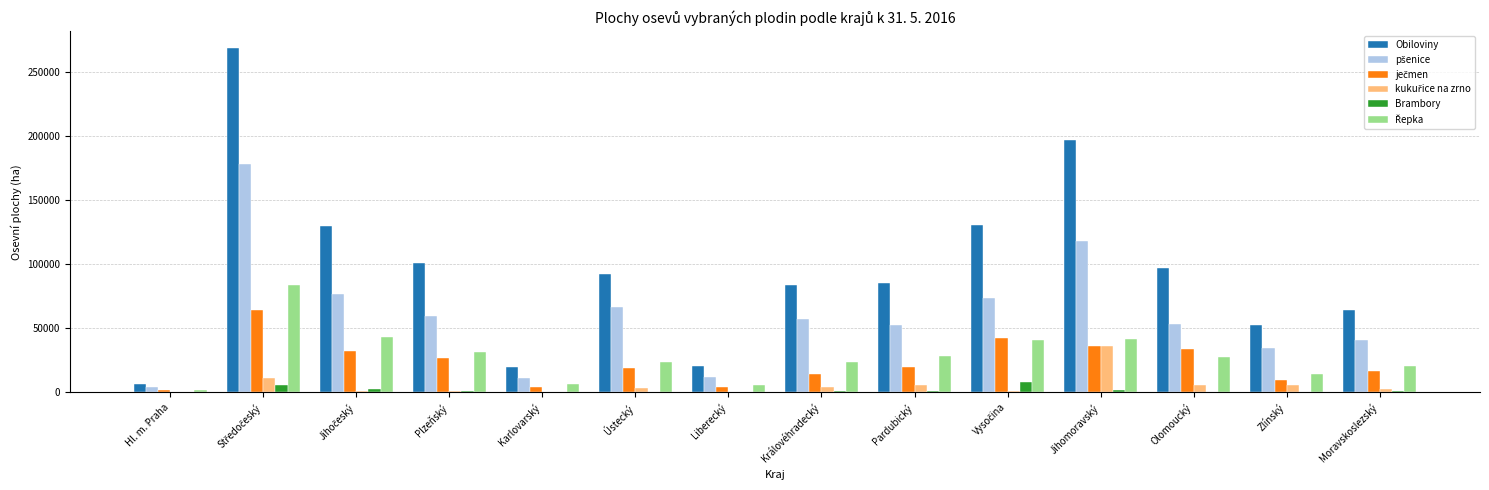

What is the maximum value shown in the chart?

268846.3